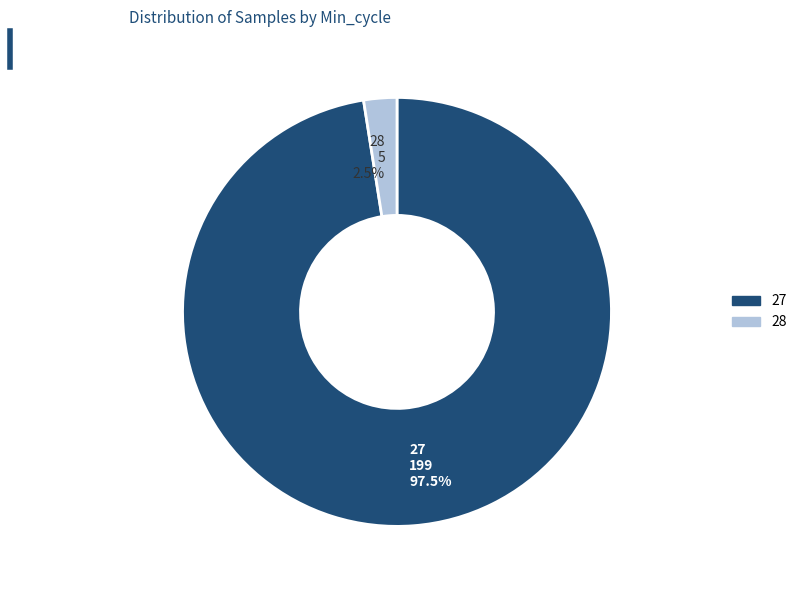

Is there a majority slice in this chart?

Yes